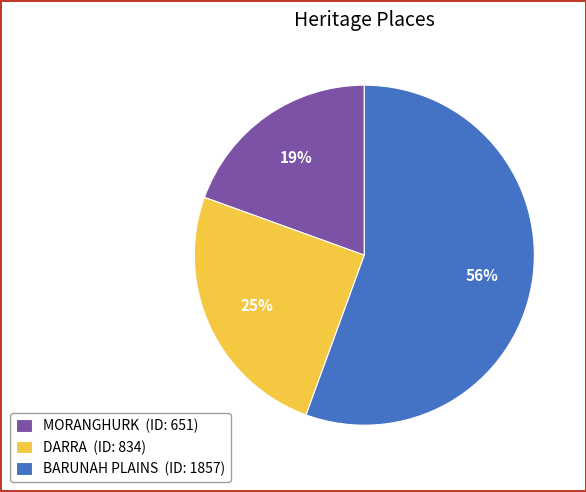

Rank the categories by value from lowest to highest.

MORANGHURK, DARRA, BARUNAH PLAINS